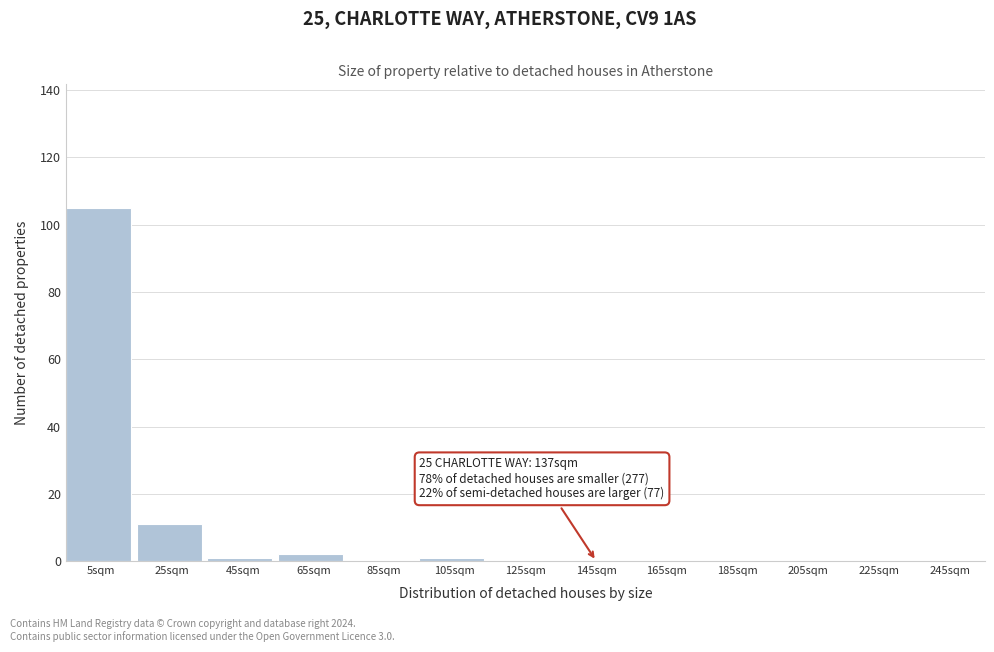

Reading right to left, list all the values displayed in this chart.

245sqm=0	225sqm=0	205sqm=0	185sqm=0	165sqm=0	145sqm=0	125sqm=0	105sqm=1	85sqm=0	65sqm=2	45sqm=1	25sqm=11	5sqm=105